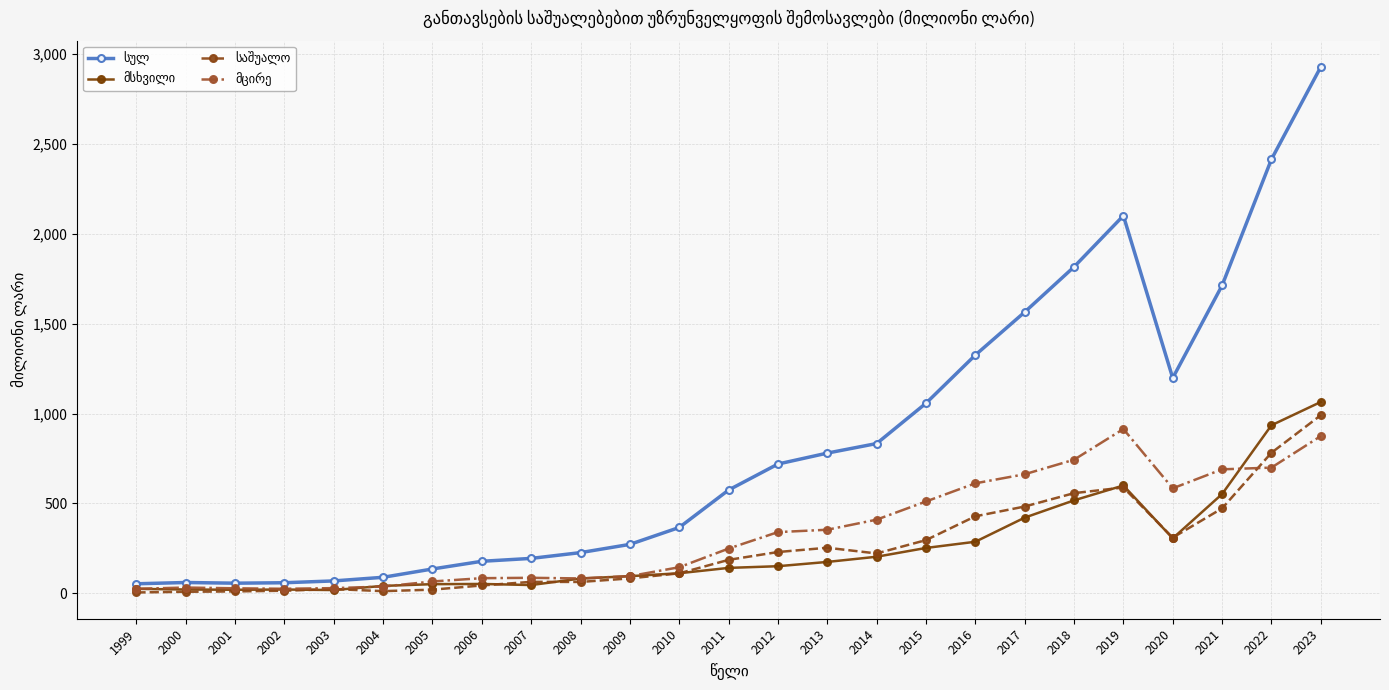

At how many categories does at least one series exceed 1971?

3